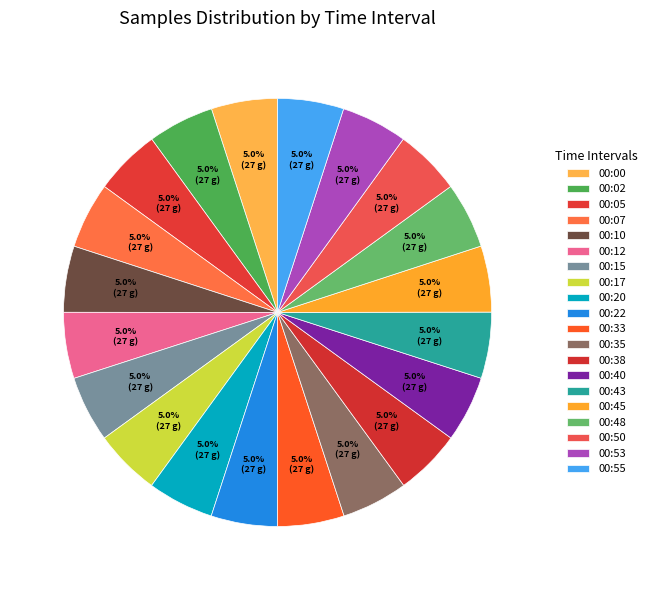

How much of the chart is everything except 00:45?

95.0%